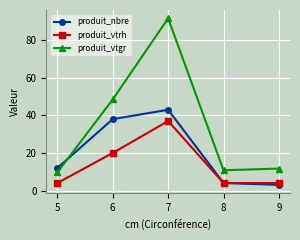

Between 5 and 6, which series saw the biggest shift?

produit_vtgr